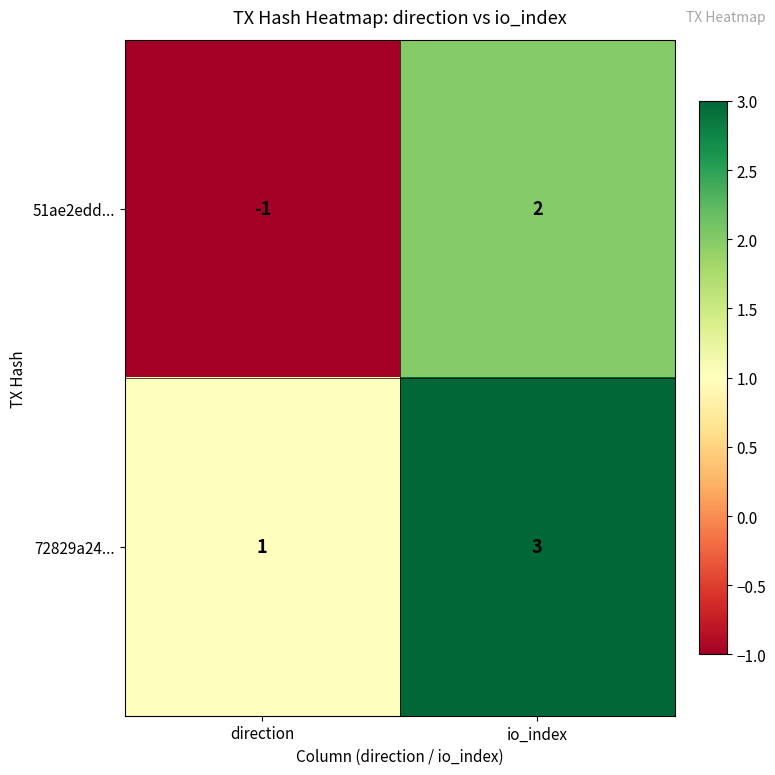

What is the highest value of the 72829a24... series?

3